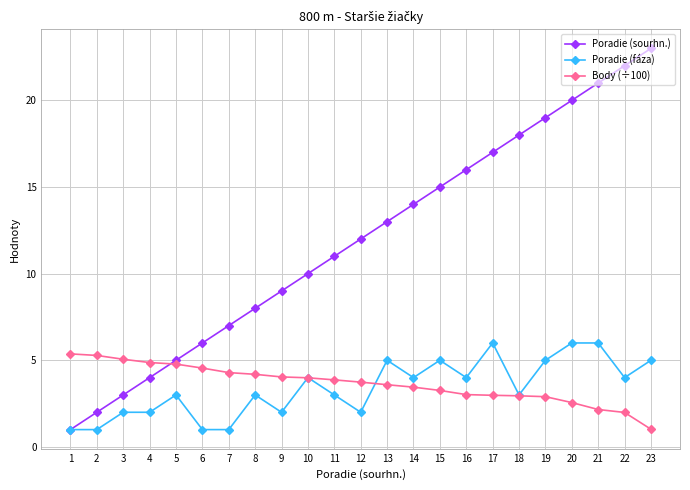

Is the value of Poradie (sourhn.) at 8 greater than the value of Poradie (fáza) at 18?

Yes